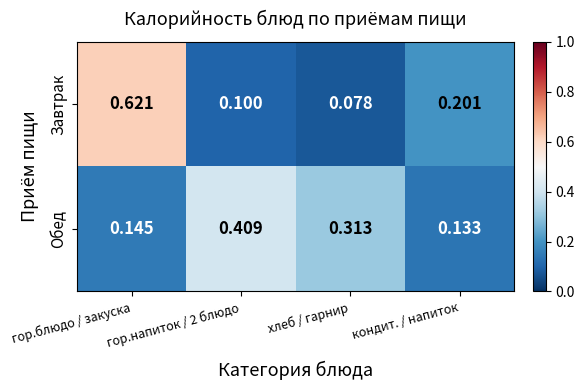

At which category is the sum across all series the highest?

гор.блюдо / закуска